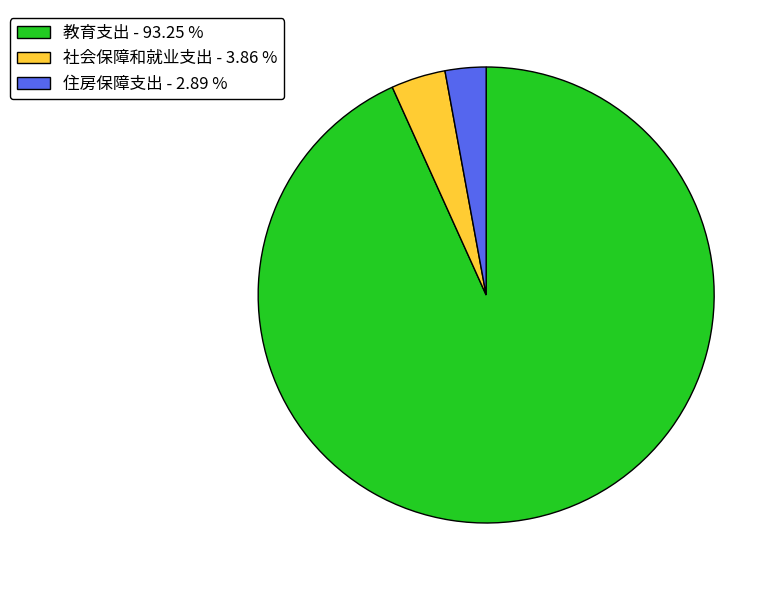

Rank the categories by value from highest to lowest.

教育支出, 社会保障和就业支出, 住房保障支出